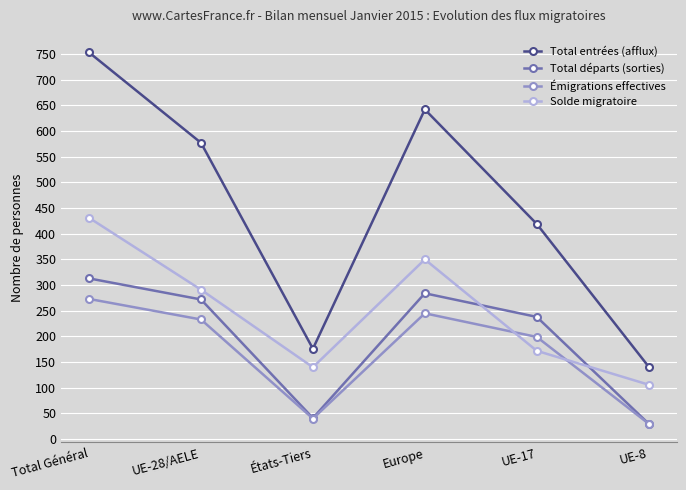

At which label does Total entrées (afflux) reach its minimum?

UE-8